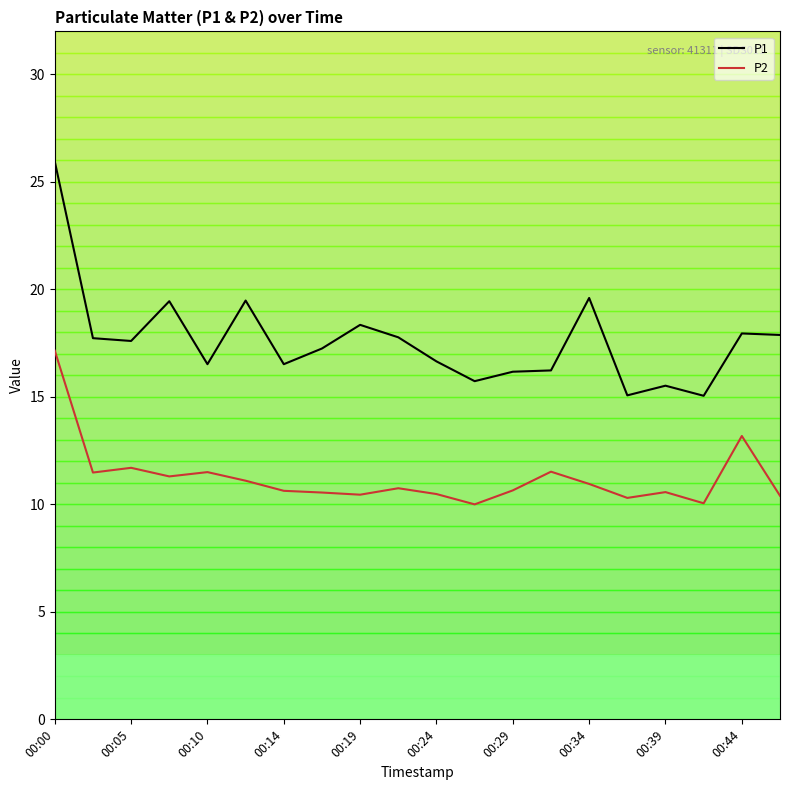

List the series in order of their overall mean, highest first.

P1, P2